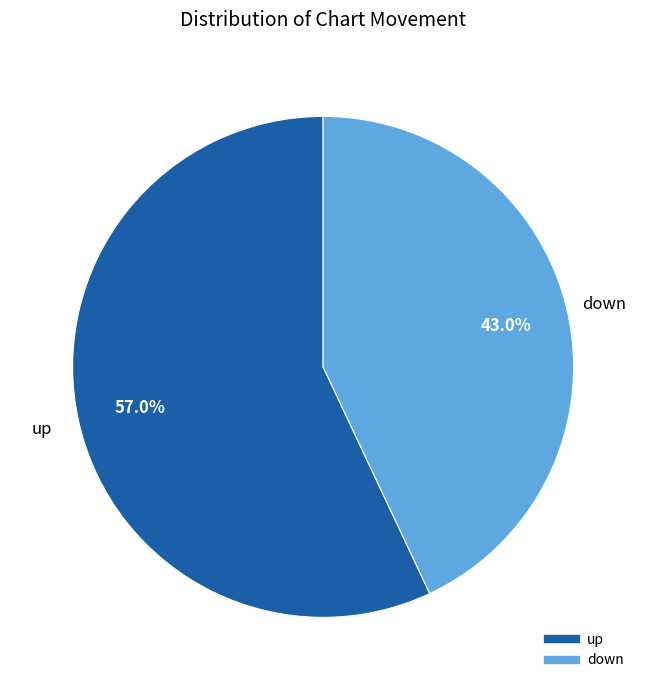

What percentage is the down slice, to the nearest percent?

43%